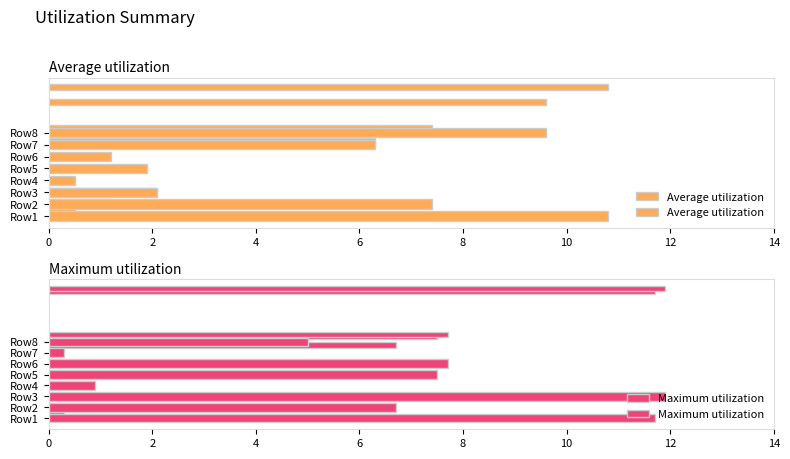

Which series has the largest range (max minus min)?

Maximum utilization